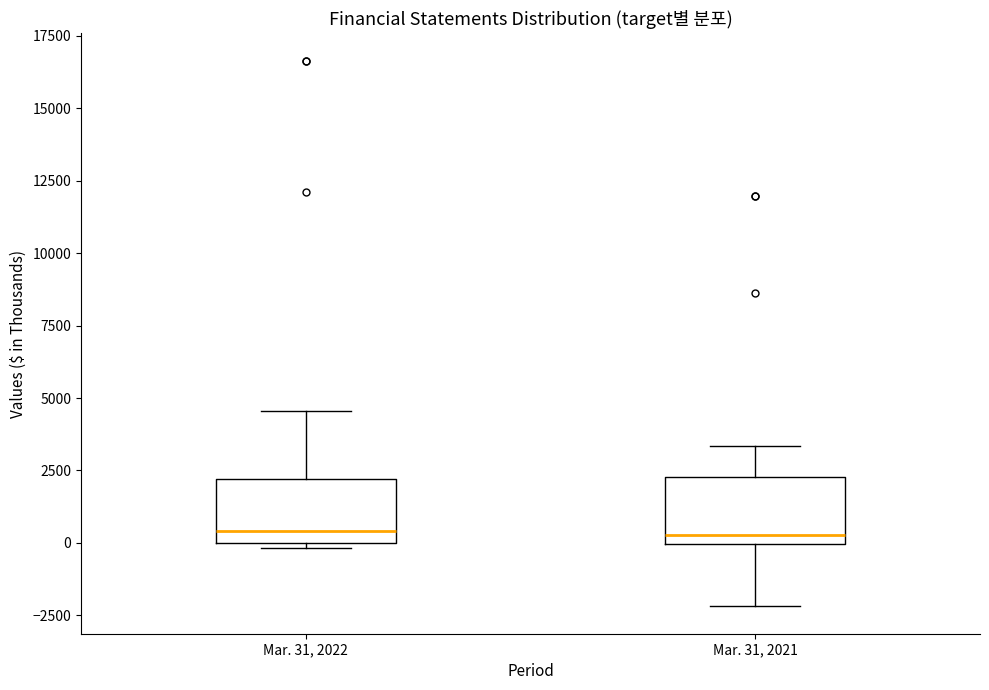

Reading left to right, transcribe this box plot: for each box, give where its median line is, the range the box spans, and where its two whiskers end, as read against the y-axis. The values are not printed on the chart, so give them approximately, as read against the axis.

Mar. 31, 2022: median 500, box 0 to 2000, whiskers 0 (just below the box's lower edge) to 4500
Mar. 31, 2021: median 500, box 0 to 2500, whiskers -2000 to 3500